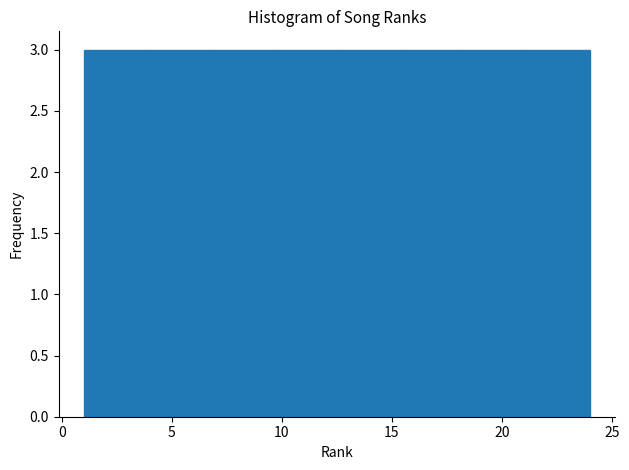

Reading left to right, list every bar in this chart as the range it spans on the x-axis followed by its height. Neither the bar edges nor the heights are printed on the chart, so give them approximately, as read against the axes.

1.0 to 4.0: 3
4.0 to 7.0: 3
7.0 to 9.5: 3
9.5 to 12.5: 3
12.5 to 15.5: 3
15.5 to 18.5: 3
18.5 to 21.0: 3
21.0 to 24.0: 3